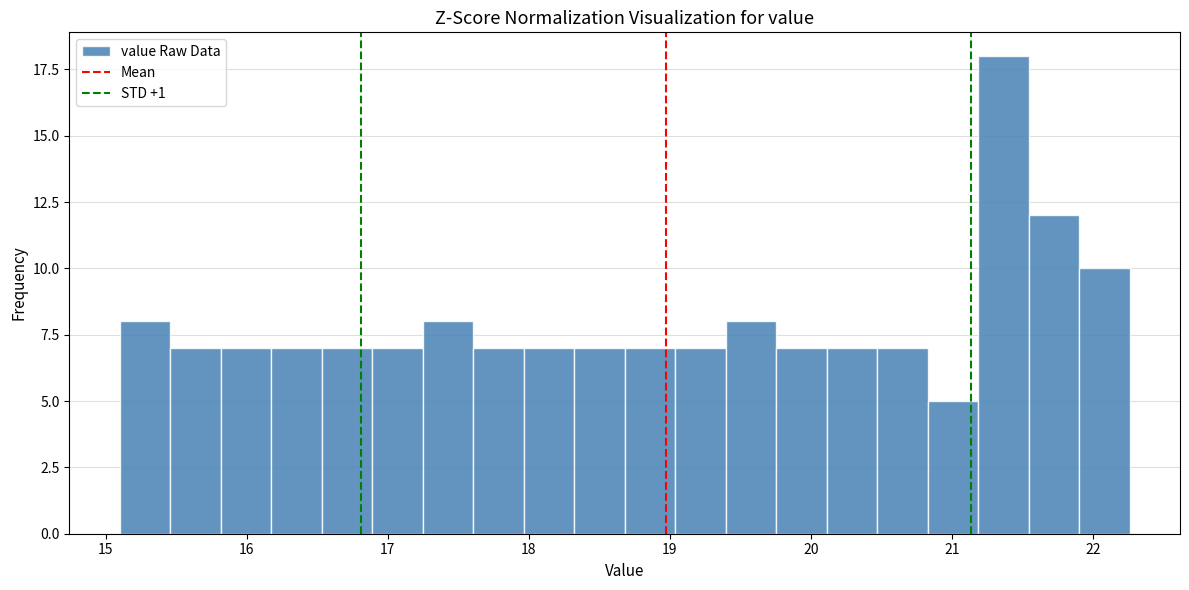

Read against the x-axis, roughly where is the centre of the tallest bar?

21.4